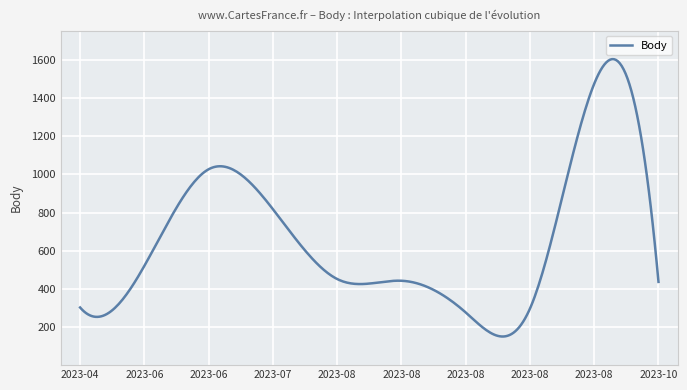

What is the maximum value shown in the chart?

1603.9